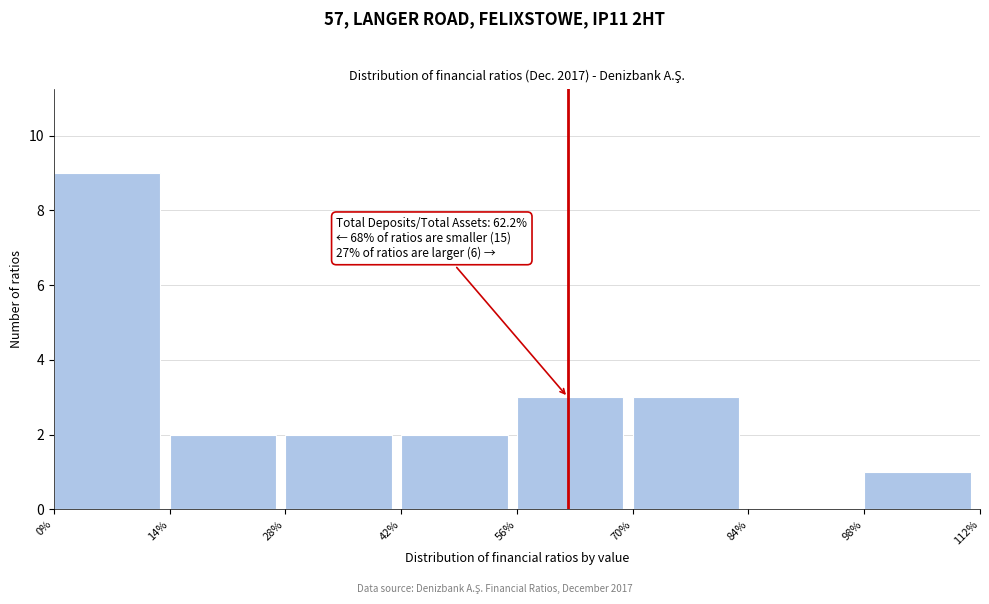

Over which range of the x-axis is the bar tallest?

0% to 14%